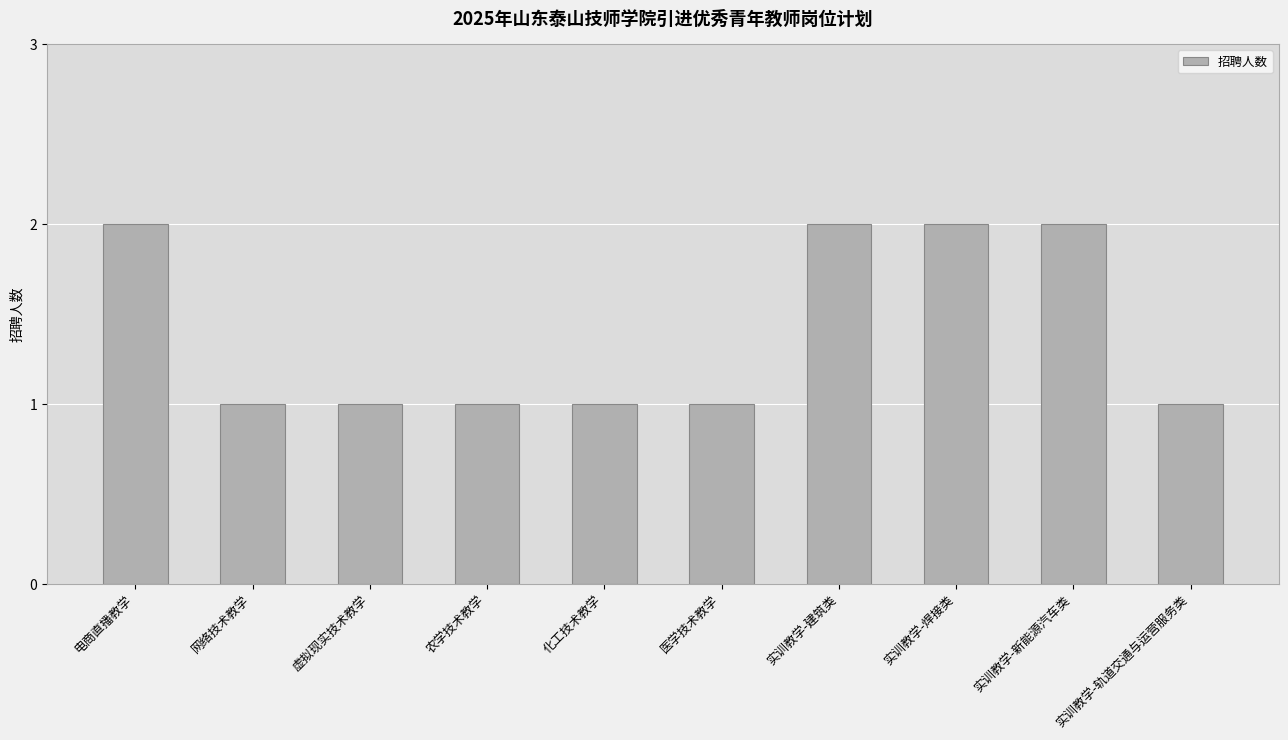

Reading right to left, extract all data points from this chart.

实训教学-轨道交通与运营服务类=1	实训教学-新能源汽车类=2	实训教学-焊接类=2	实训教学-建筑类=2	医学技术教学=1	化工技术教学=1	农学技术教学=1	虚拟现实技术教学=1	网络技术教学=1	电商直播教学=2